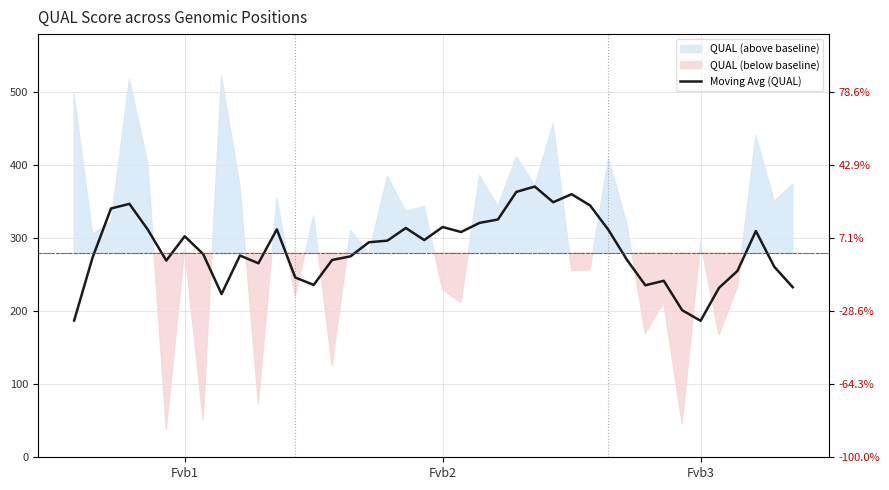

The value at Fvb2 is 315.6. True or false?

True